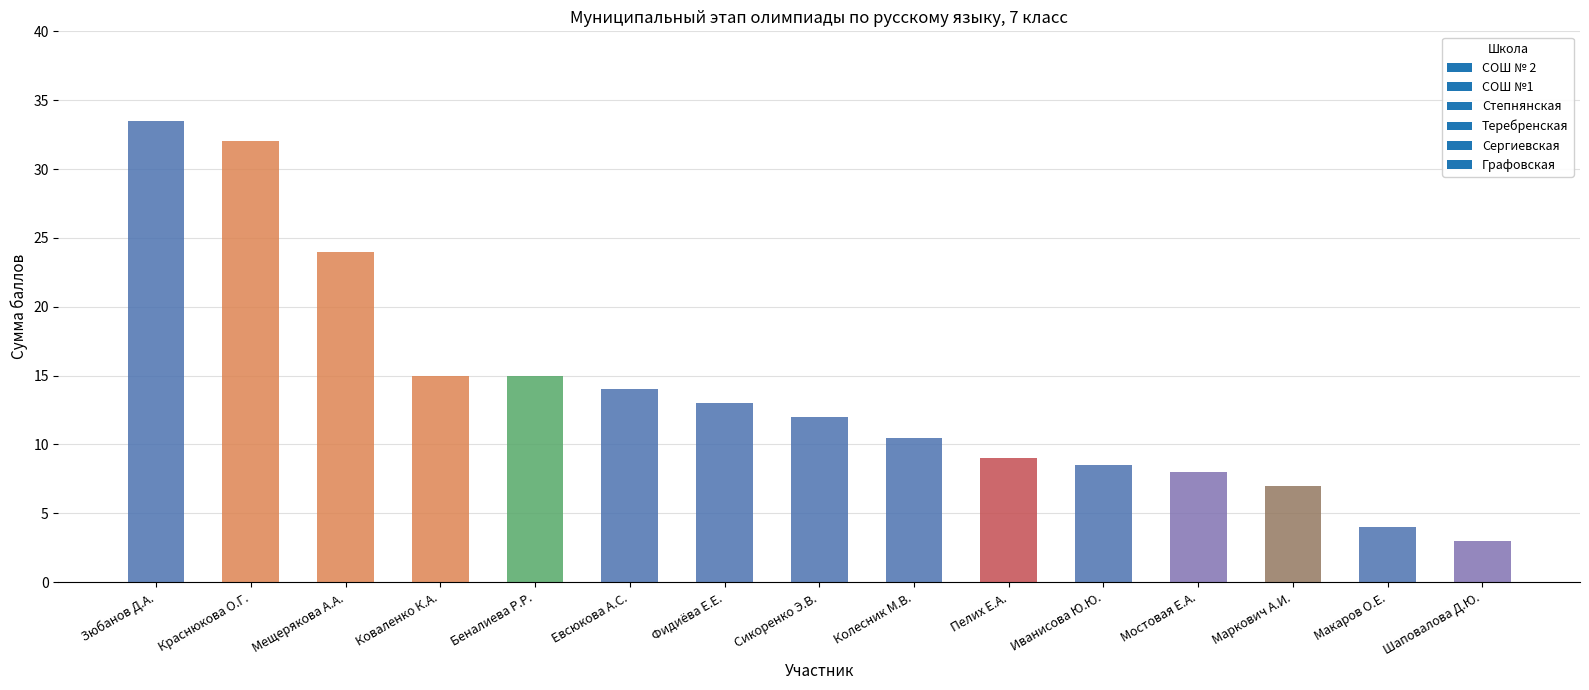

How many values are below 12?

7